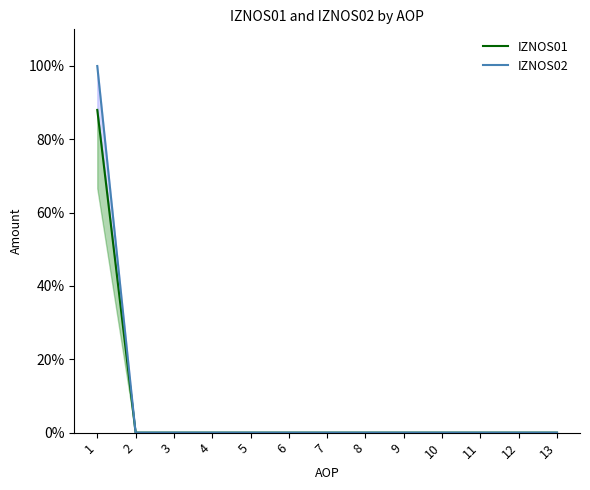

Does the chart have visible grid lines?

No